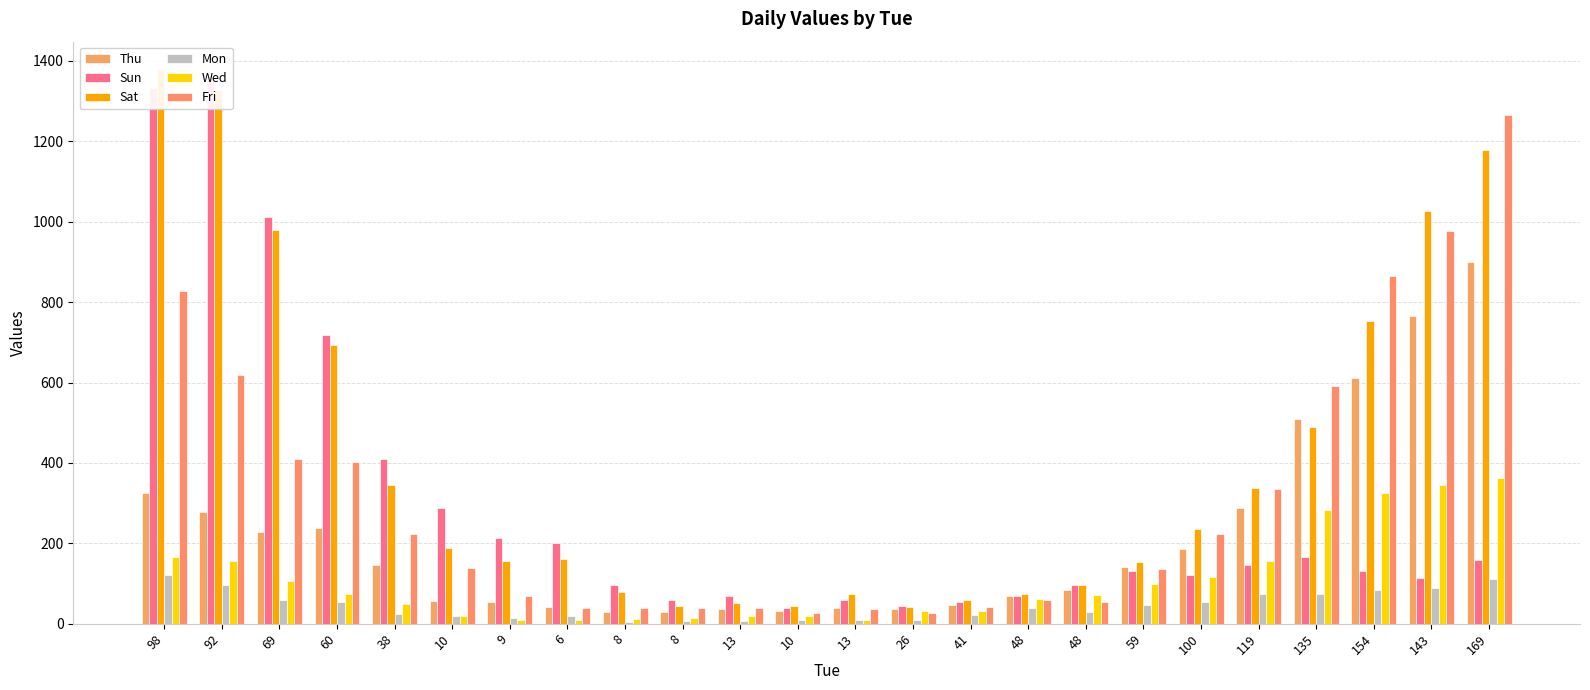

What is the value of the Thu bar at the 8th from the left?

42